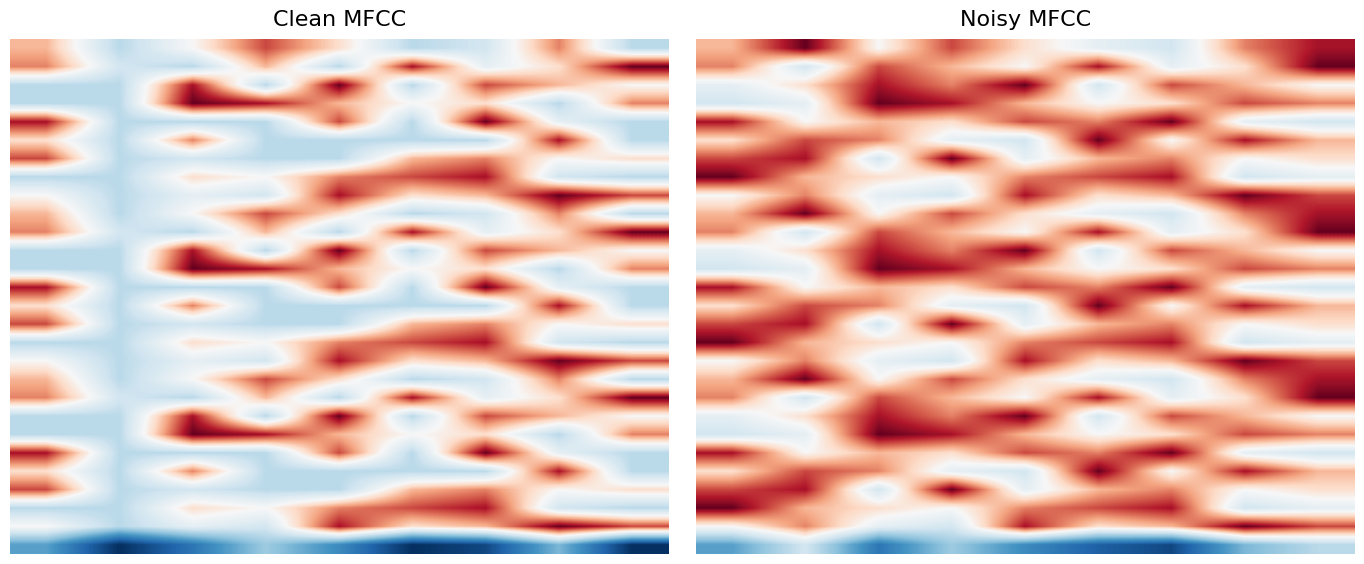

Count the number of data series in this chart.

28